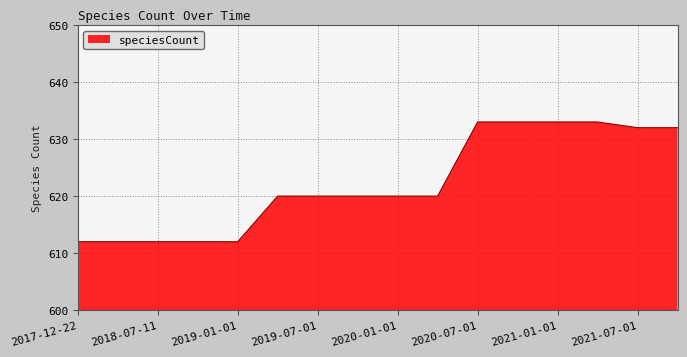

What is the minimum value shown in the chart?

612